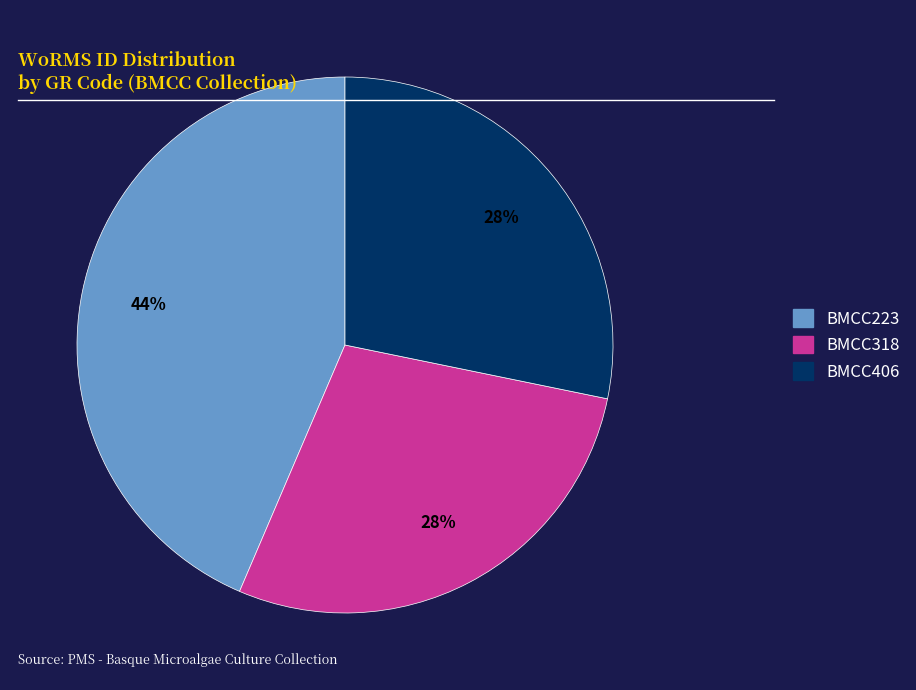

How many segments does this pie chart have?

3